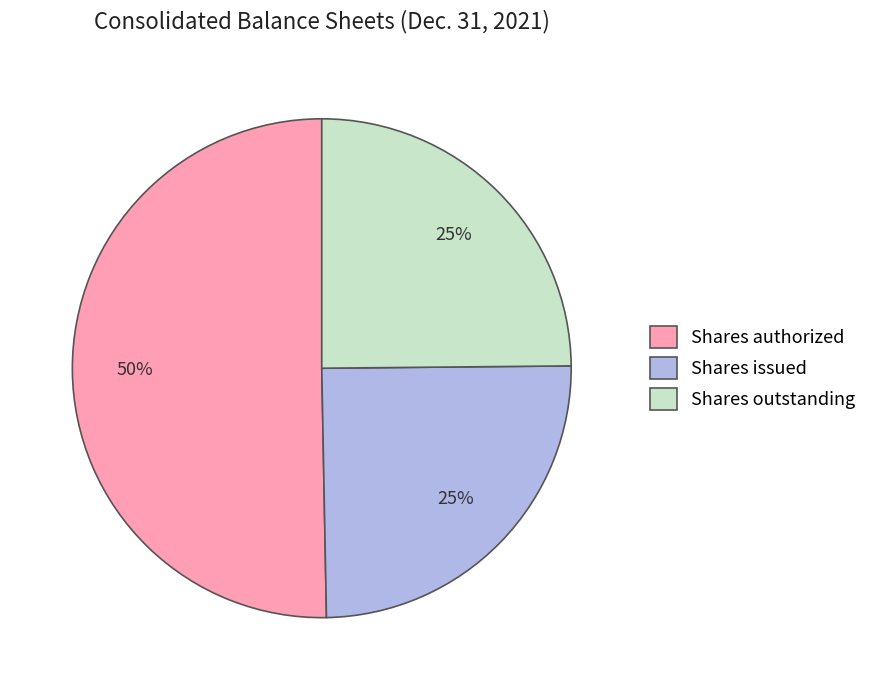

Between Shares outstanding and Shares authorized, which is larger?

Shares authorized